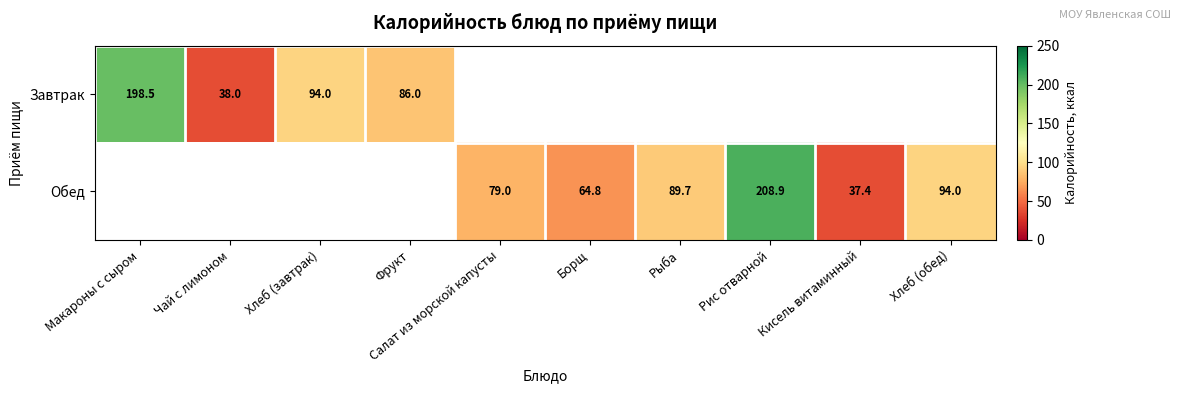

What is the smallest value displayed?

37.4